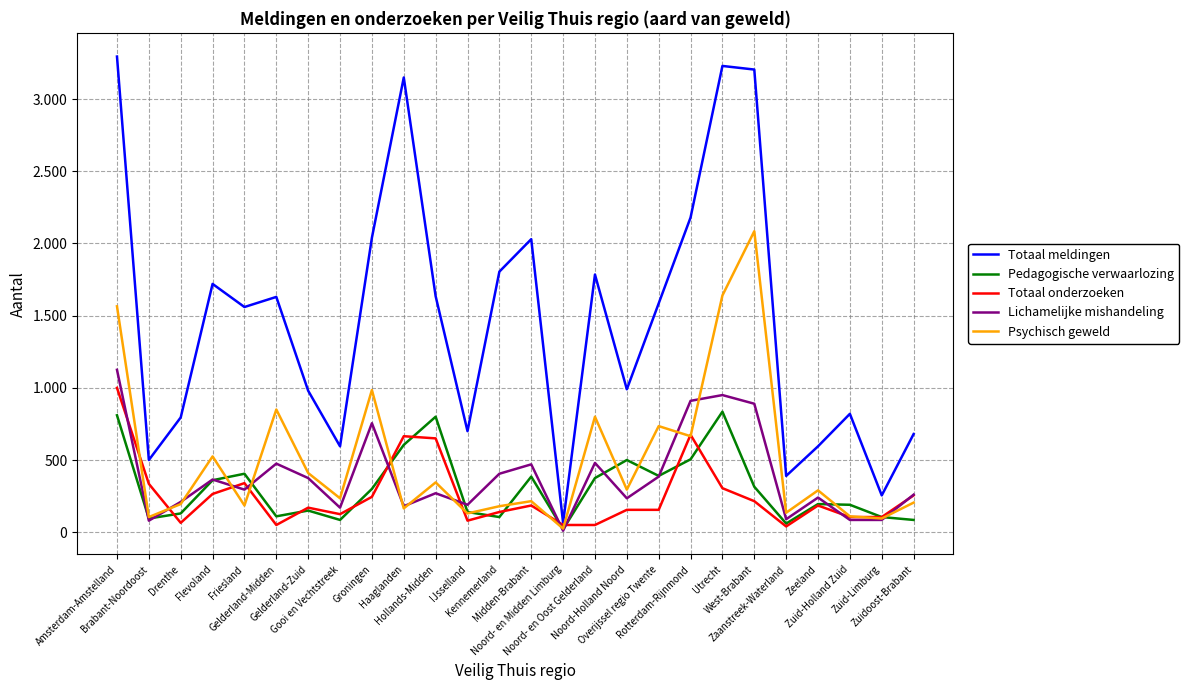

How many interior local valleys does the Psychisch geweld series have?

10